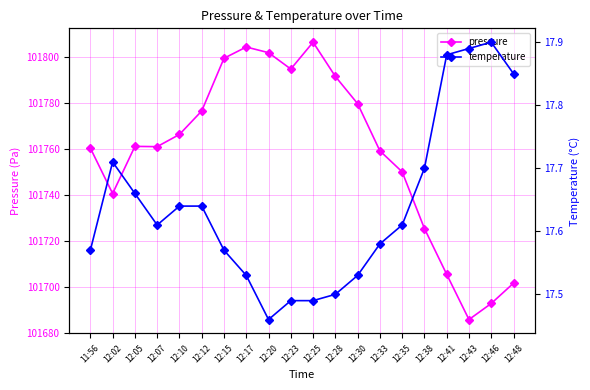

What is the label of the 17th point from the right?

12:07